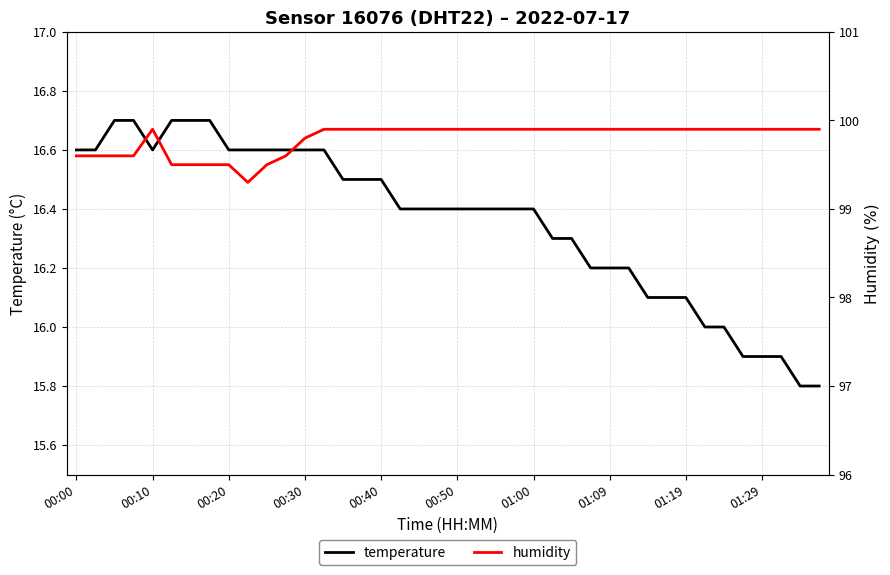

Rank the series by their average value, from highest to lowest.

humidity, temperature